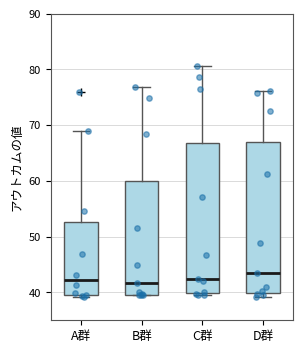

Which box has the highest median line?

D群